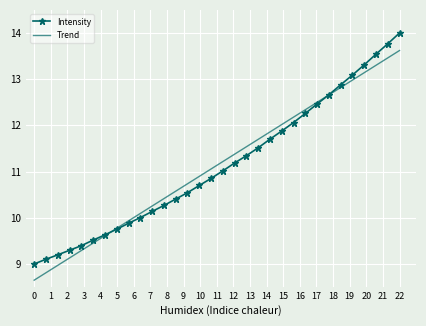

How many categories are shown in the chart?

32